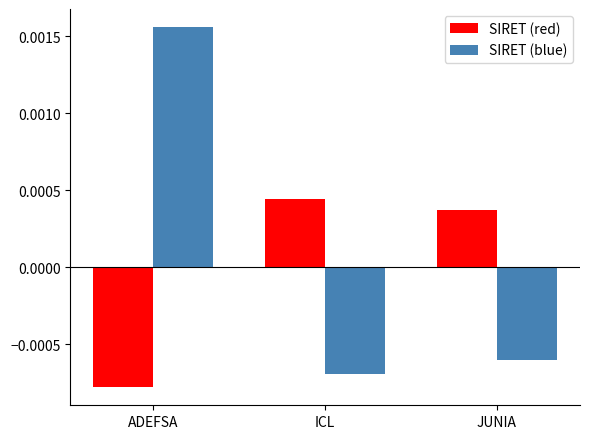

How many groups of bars are there?

3